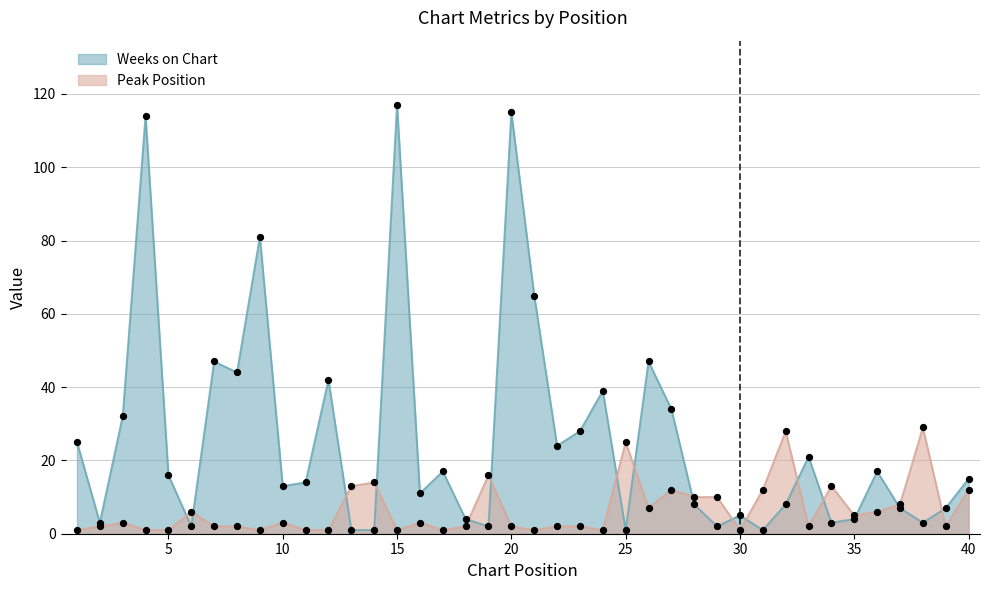

Which series has the largest total across all categories?

Weeks on Chart